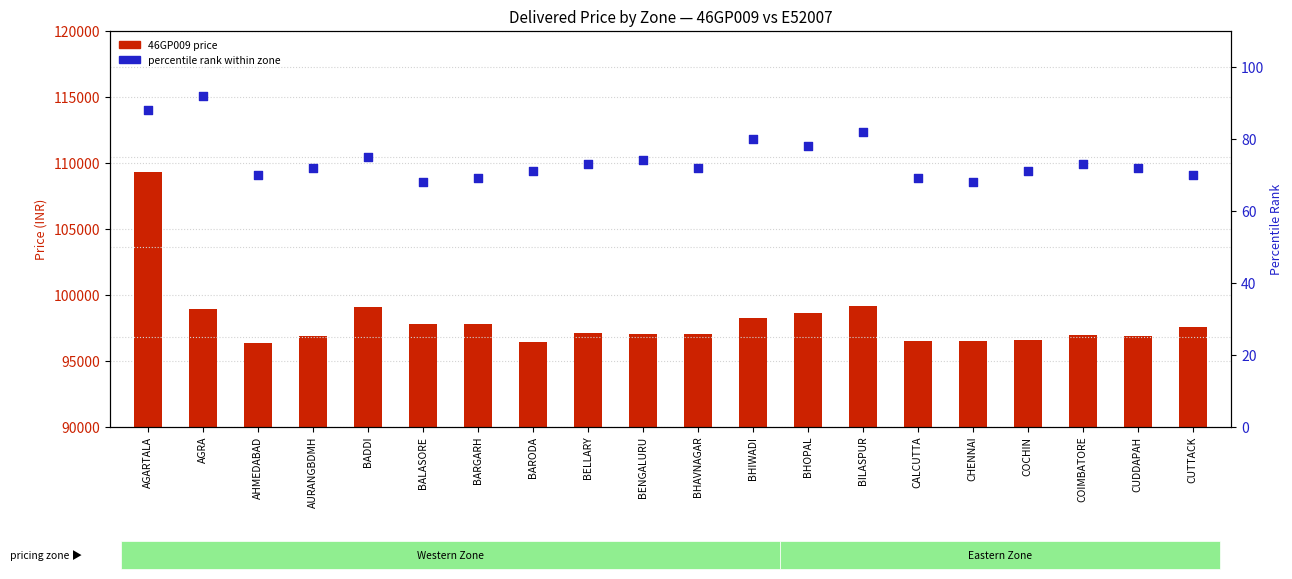

Which series has the largest Y range (max minus min)?

46GP009 price